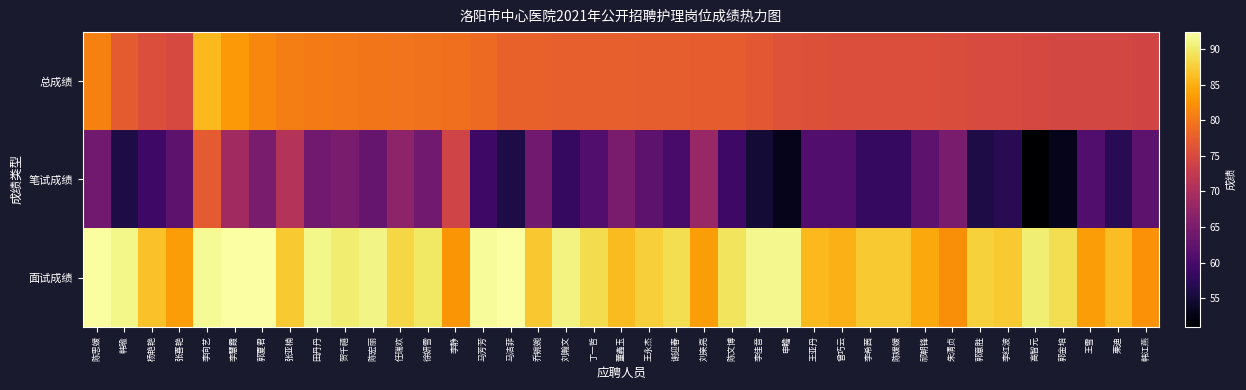

Rank the series at 陈思媛 from lowest to highest value.

笔试成绩, 总成绩, 面试成绩